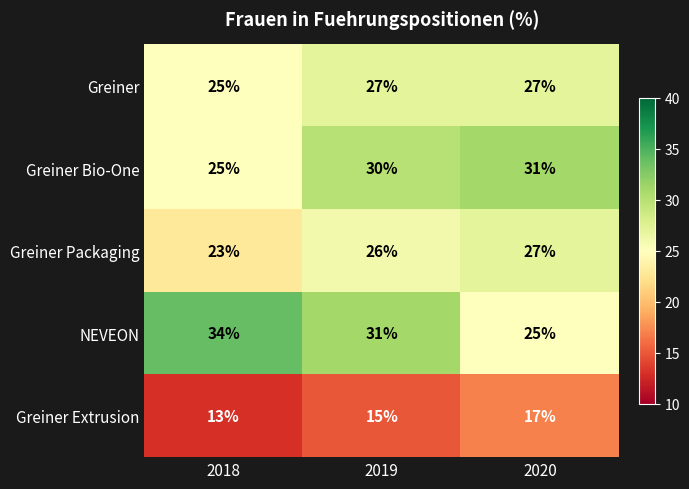

How many data points in Greiner Bio-One are less than 30?

1